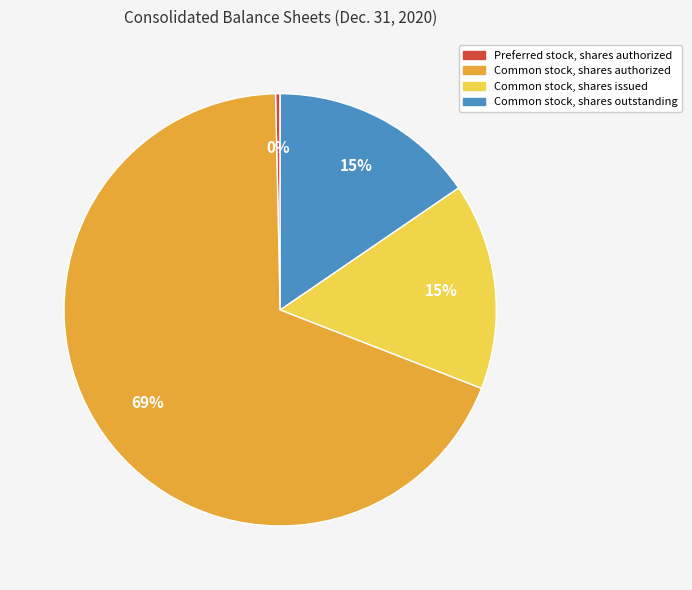

Count the number of slices in the pie.

4